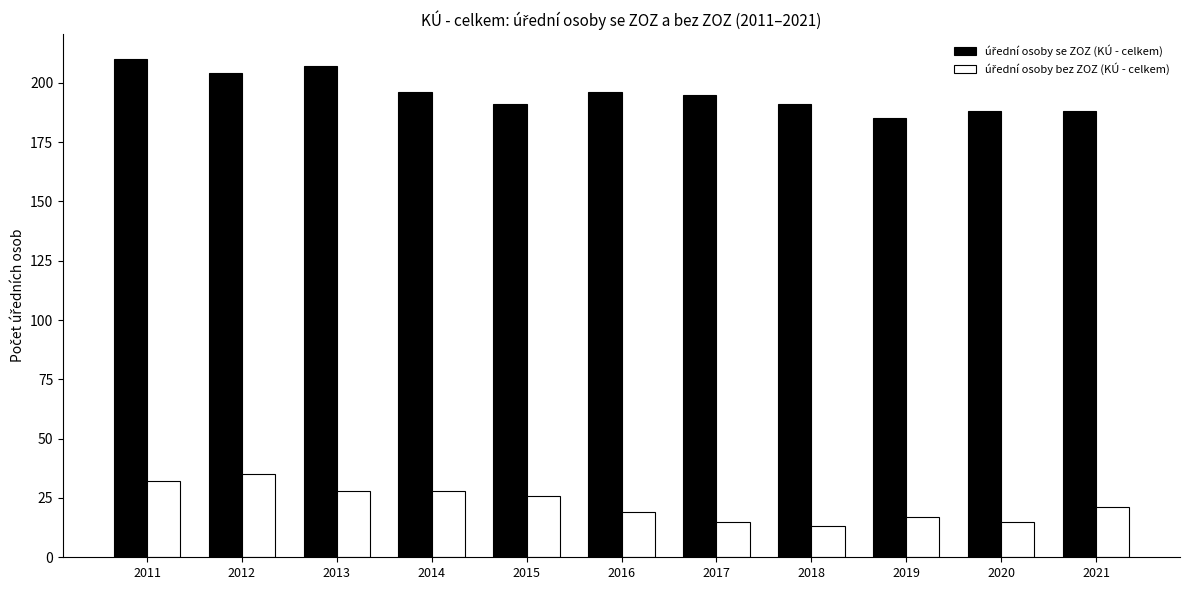

How many groups of bars are there?

11